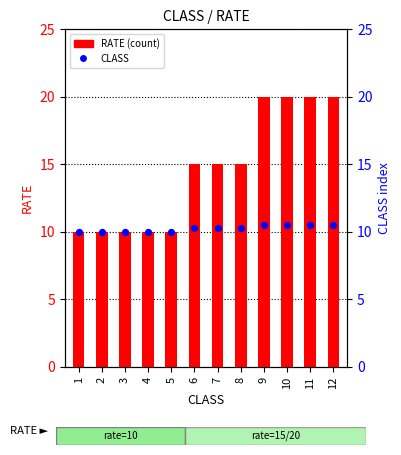

What is the total value across all series at 6?

25.2